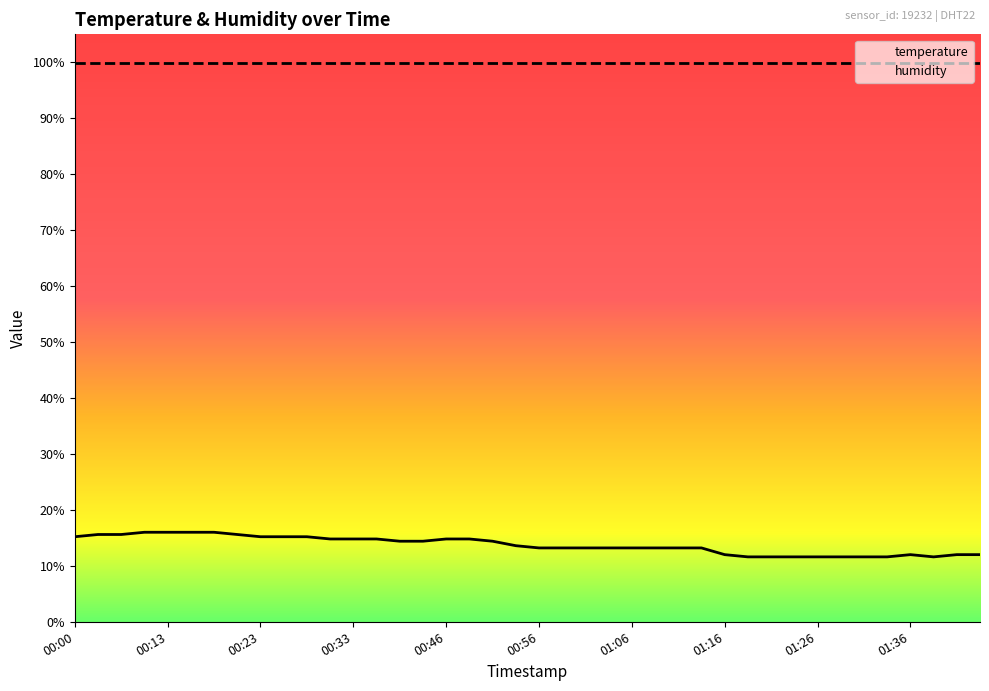

Rank the categories by value from highest to lowest.

00:11, 00:13, 00:16, 00:18, 00:03, 00:08, 00:21, 00:00, 00:23, 00:26, 00:28, 00:31, 00:33, 00:39, 00:46, 00:49, 00:41, 00:44, 00:51, 00:54, 00:56, 00:59, 01:01, 01:04, 01:06, 01:08, 01:11, 01:13, 01:16, 01:36, 01:40, 01:43, 01:18, 01:21, 01:23, 01:26, 01:28, 01:31, 01:33, 01:38